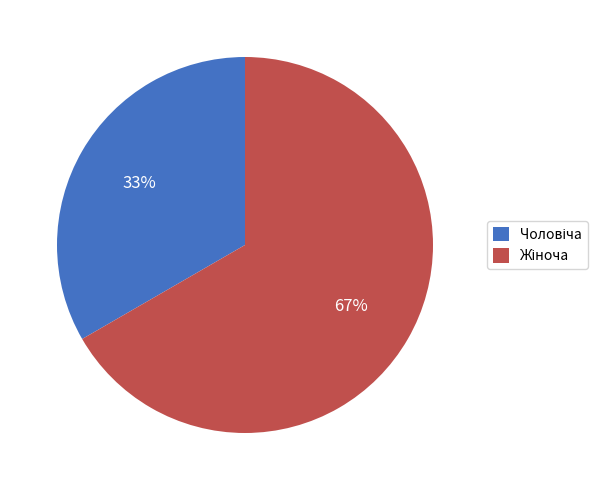

To the nearest percent, what is the average slice percentage?

50%